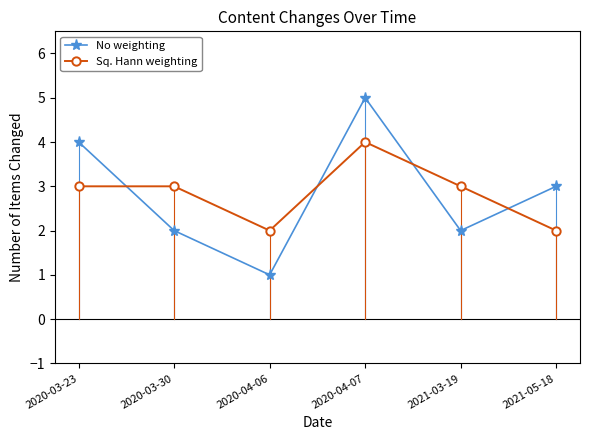

At which label does No weighting reach its peak?

2020-04-07